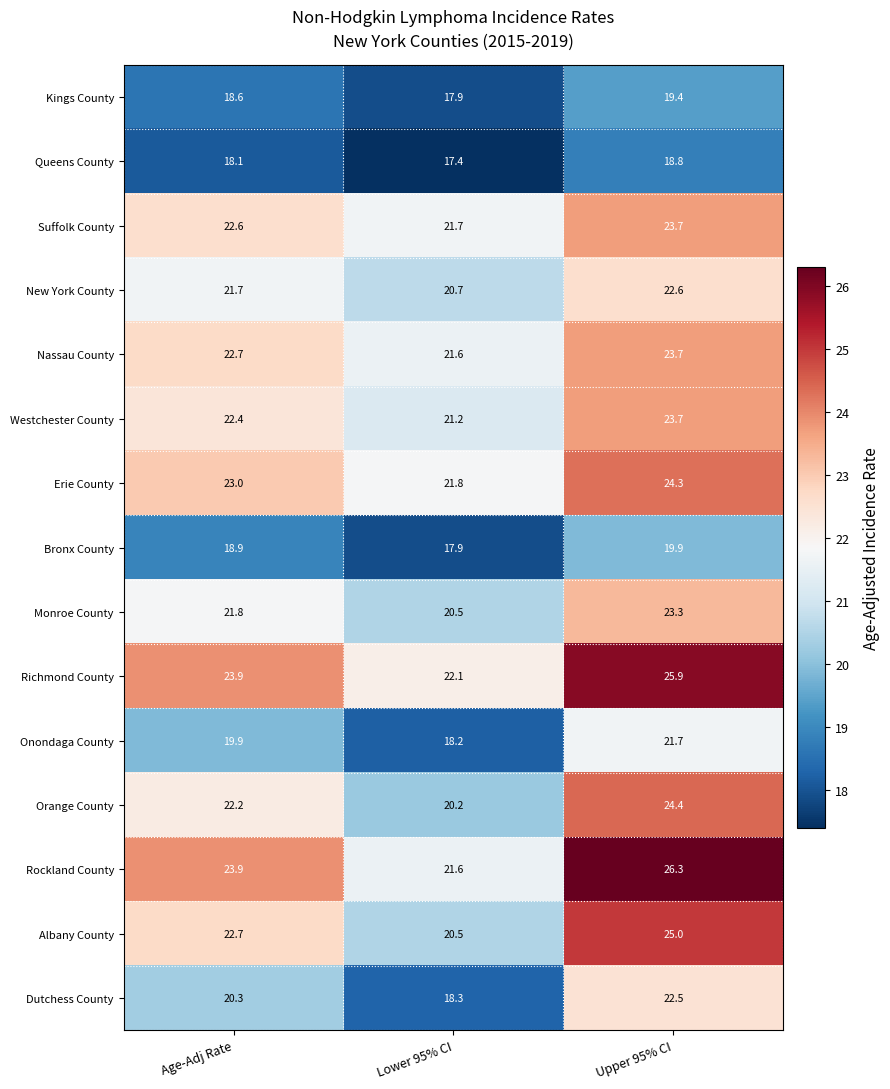

Where does the Richmond County series first go above 23?

Age-Adj Rate